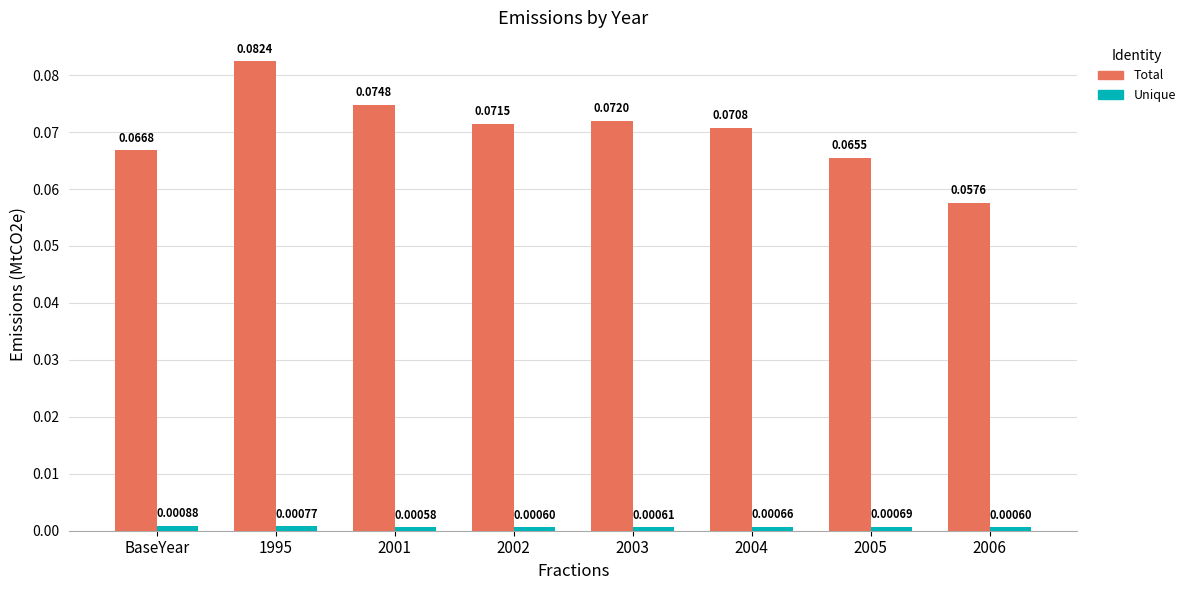

At how many categories does at least one series exceed 0?

8